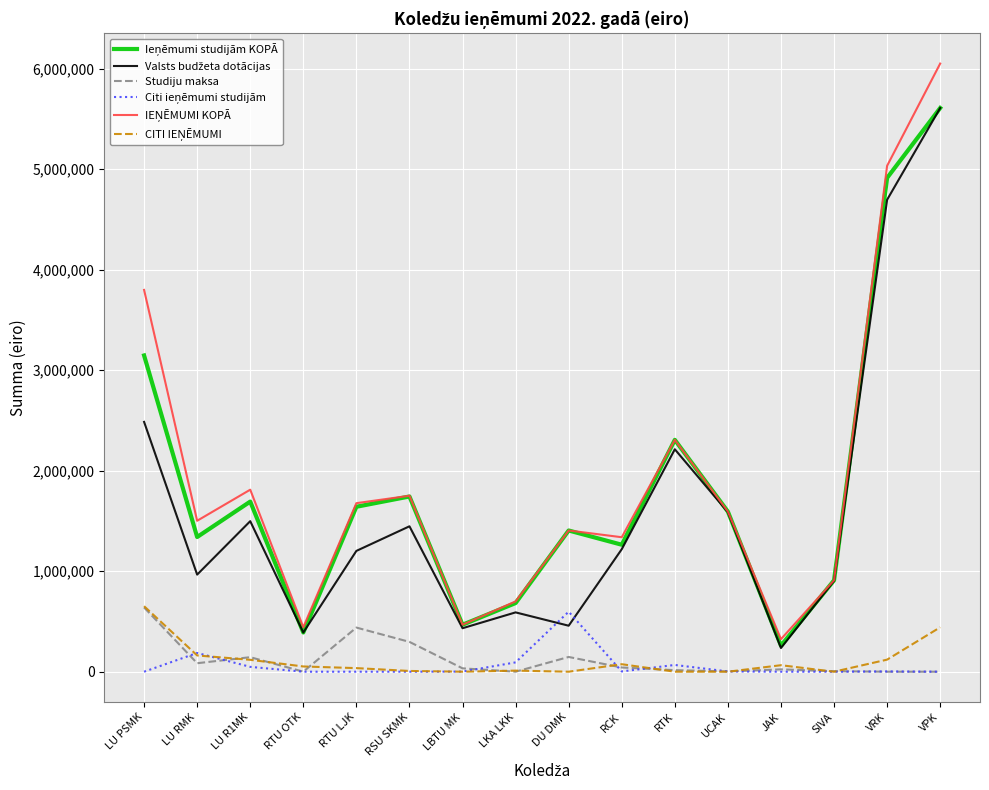

The value of Studiju maksa at RSU SKMK is 296664. True or false?

True